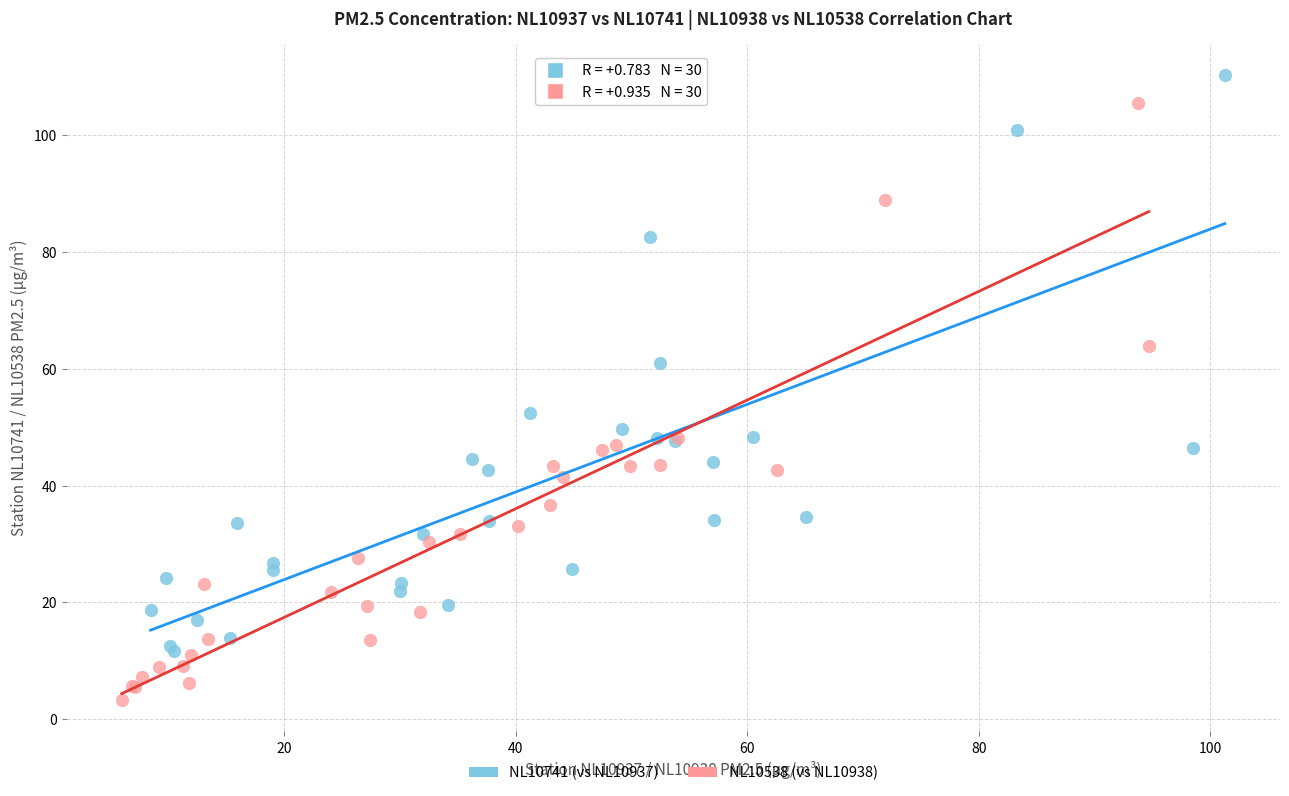

Which series contains the lowest Y value?

NL10538 (vs NL10938)